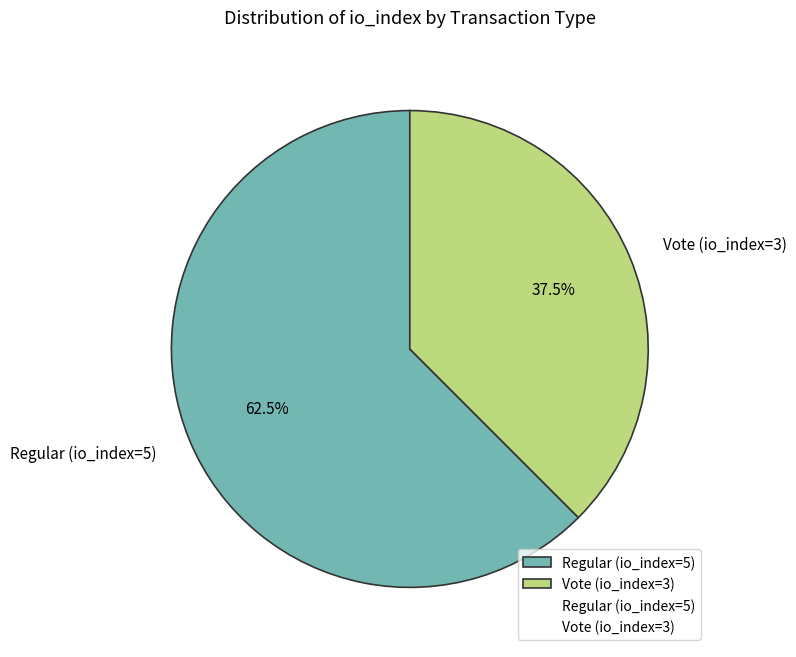

What is the ratio of the value at Regular (io_index=5) to the value at Vote (io_index=3)?

1.7